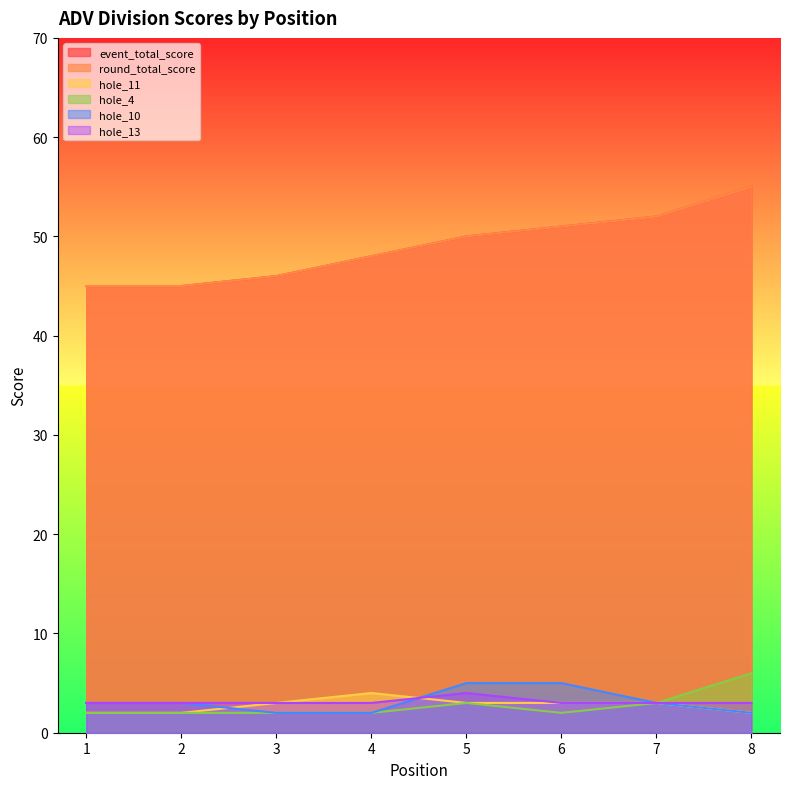

What is the value of the event_total_score point at the 4th from the left?

48